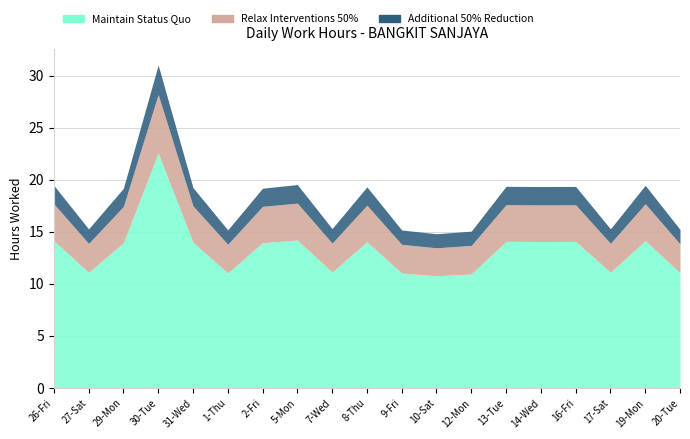

What is the difference between the maximum and minimum values in the Maintain Status Quo series?

11.8